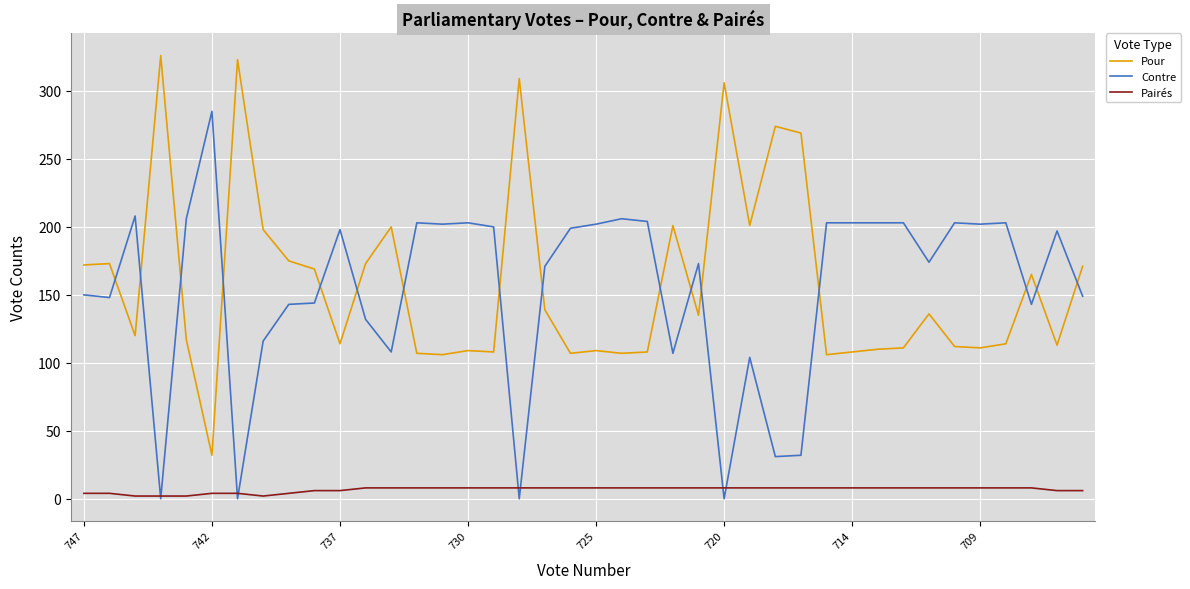

True or false: Pairés and Pour intersect in this chart.

False